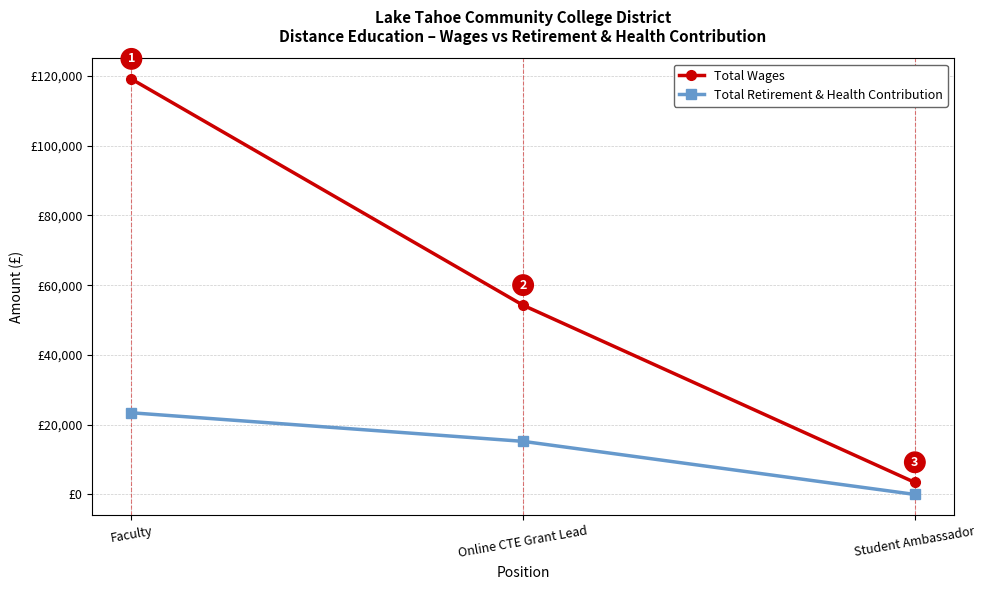

Is this an area chart (filled region under the line)?

No